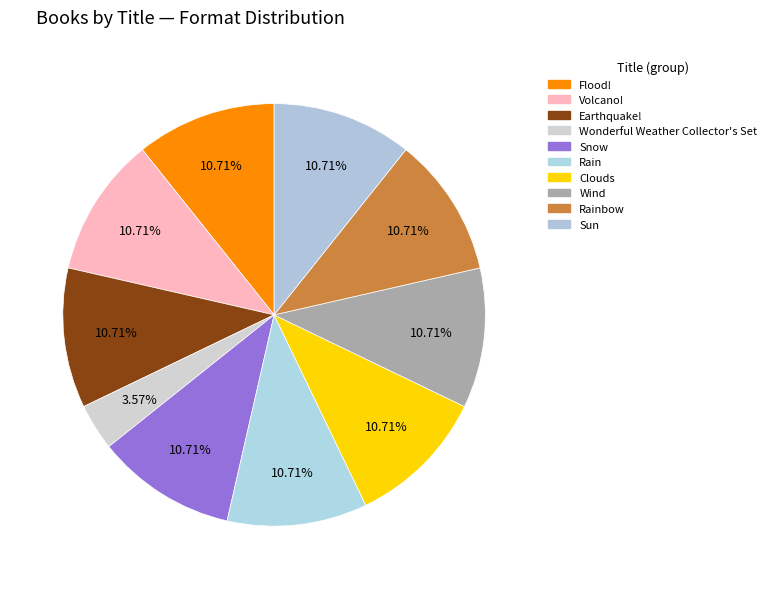

Does any single category account for the majority?

No